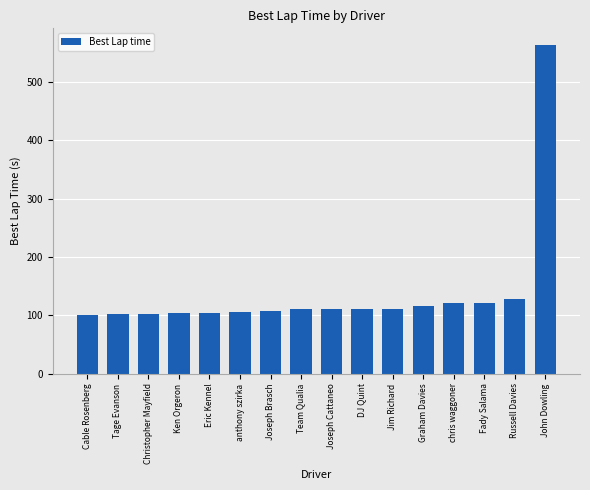

At which category does the chart reach its peak across all series?

John Dowling